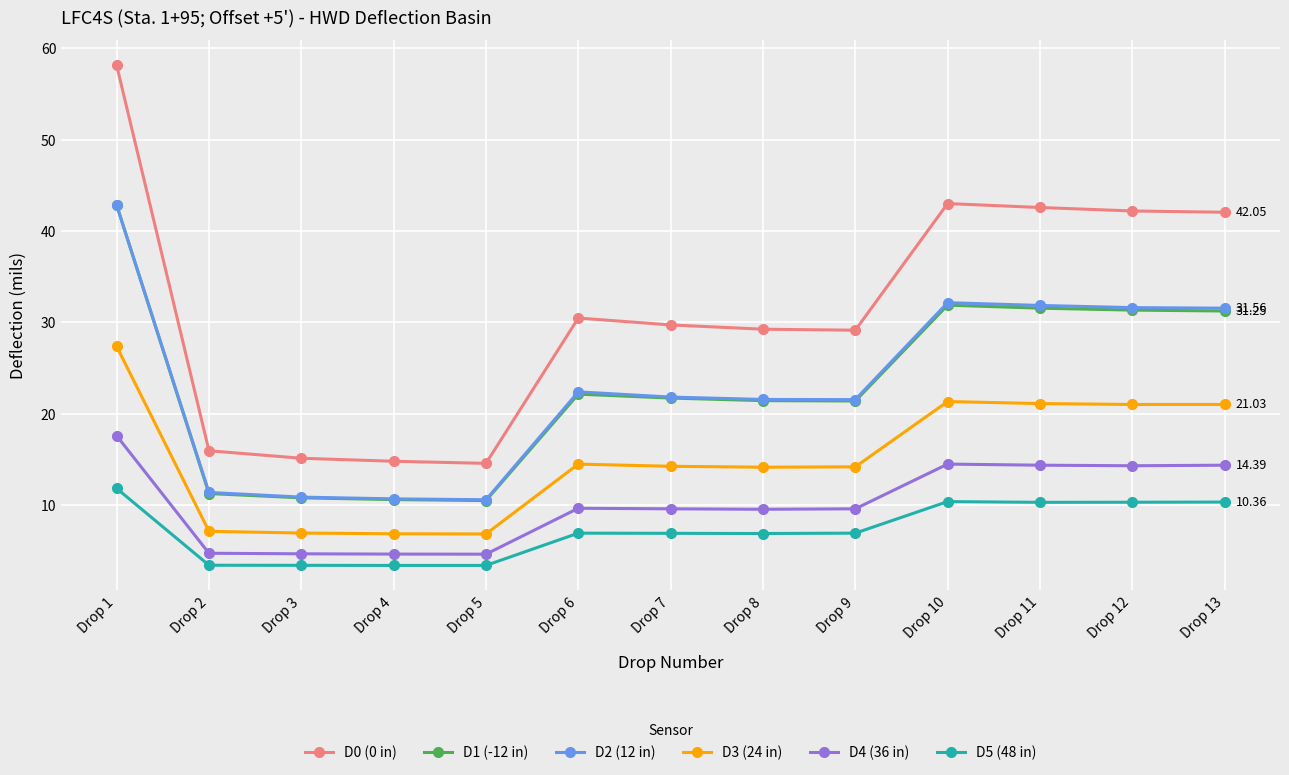

What is the sum of the D2 (12 in) values at Drop 13 and Drop 8?

53.1